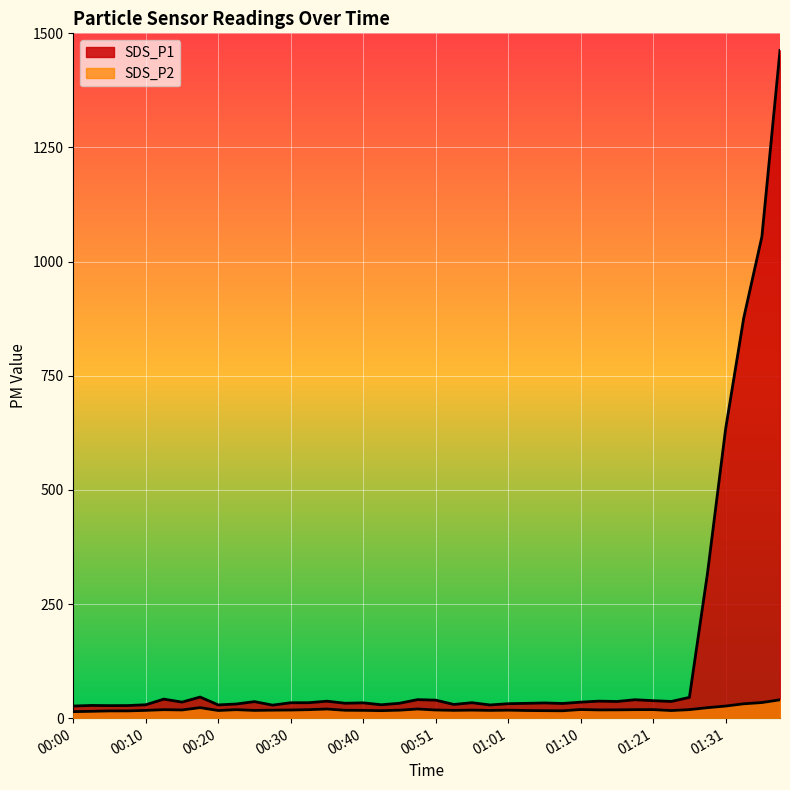

How many lines are shown in the chart?

2